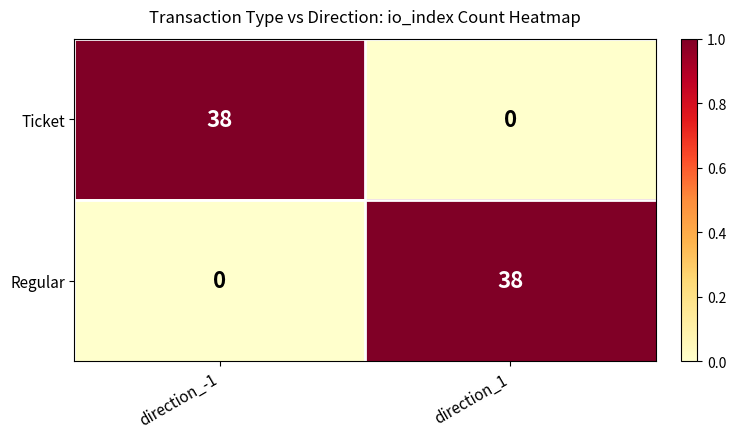

The Regular series shows -18 at direction_-1. True or false?

False